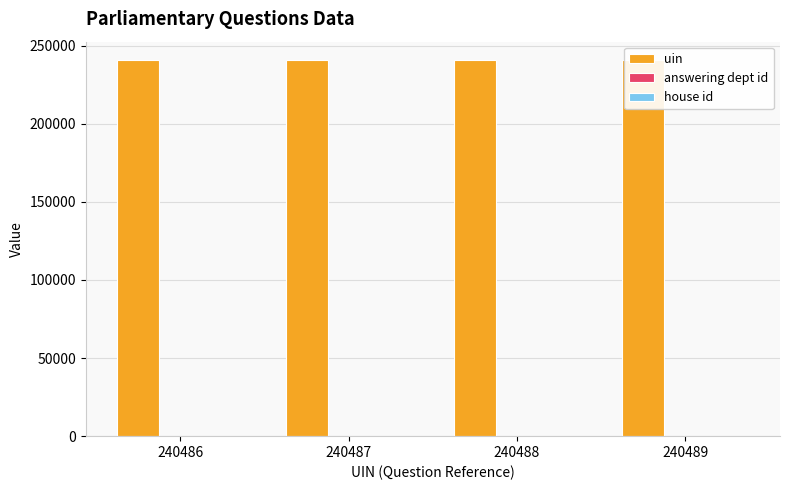

Which category has the lowest value across all series?

240486